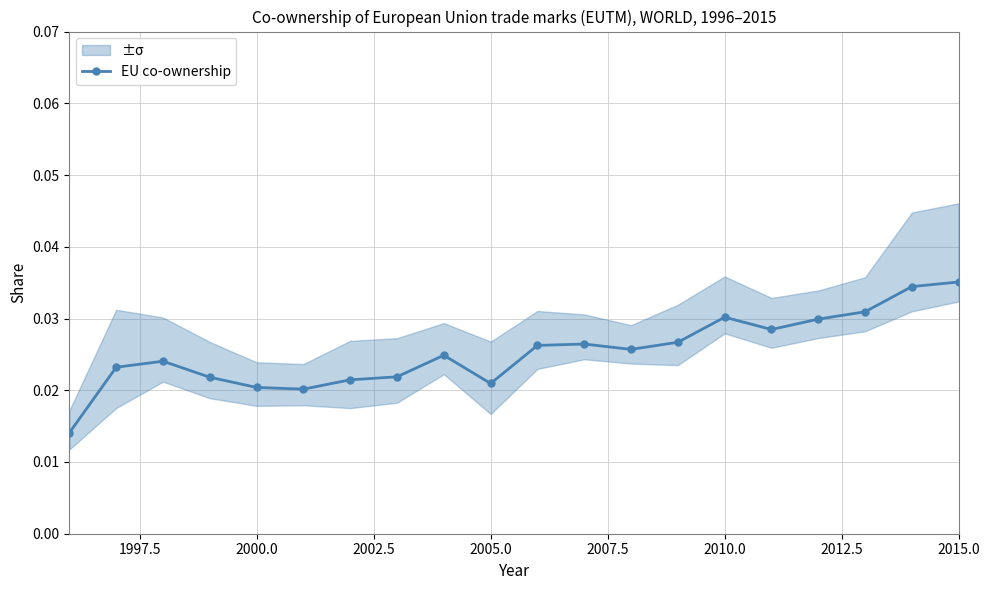

Count the number of categories in the chart.

20